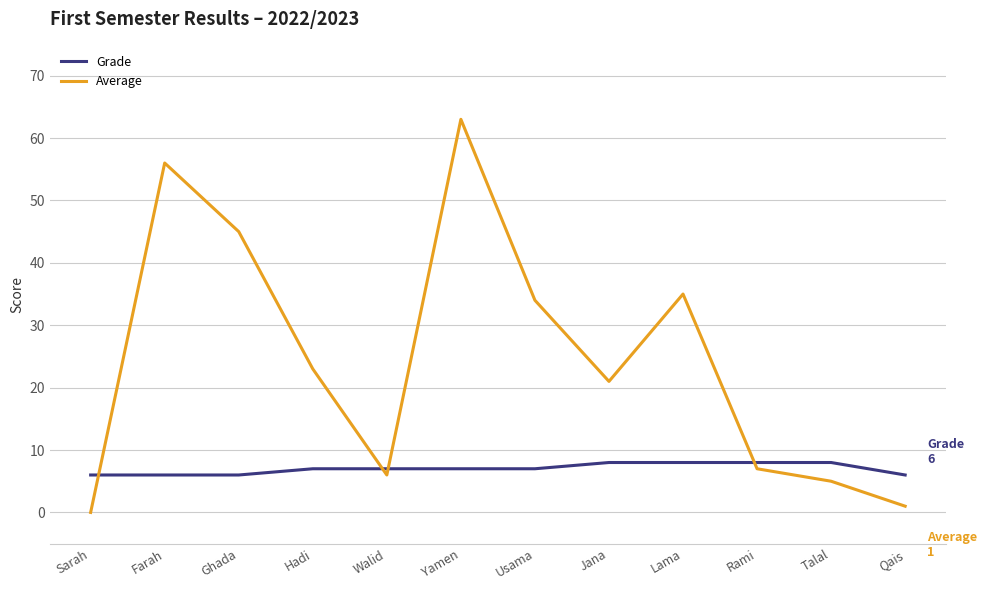

What is the approximate value of Grade at Qais?

6